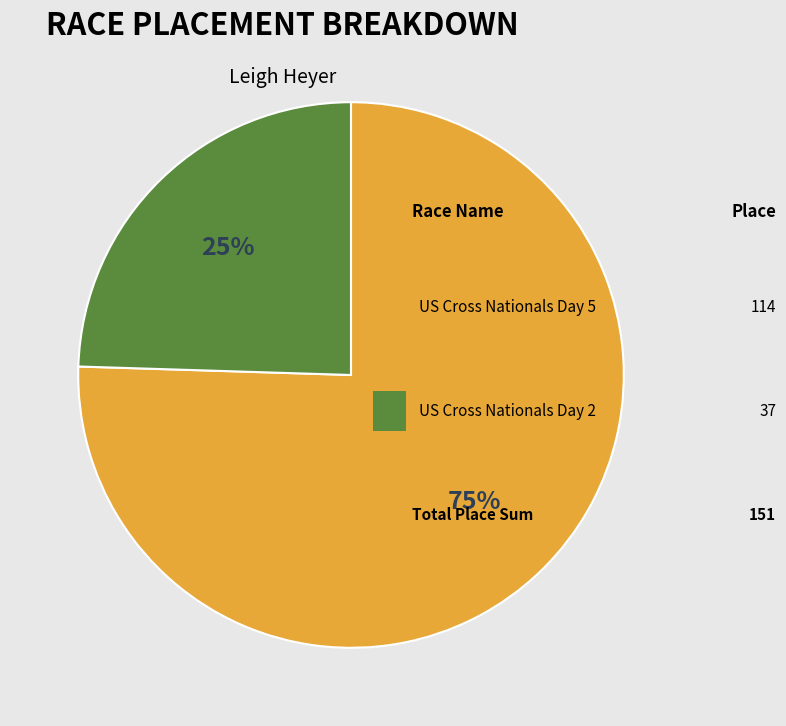

Does any single category account for the majority?

Yes